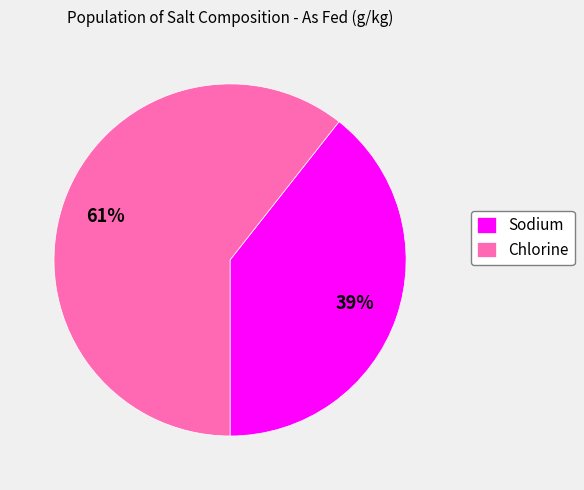

To the nearest percent, what portion does Sodium represent?

39%